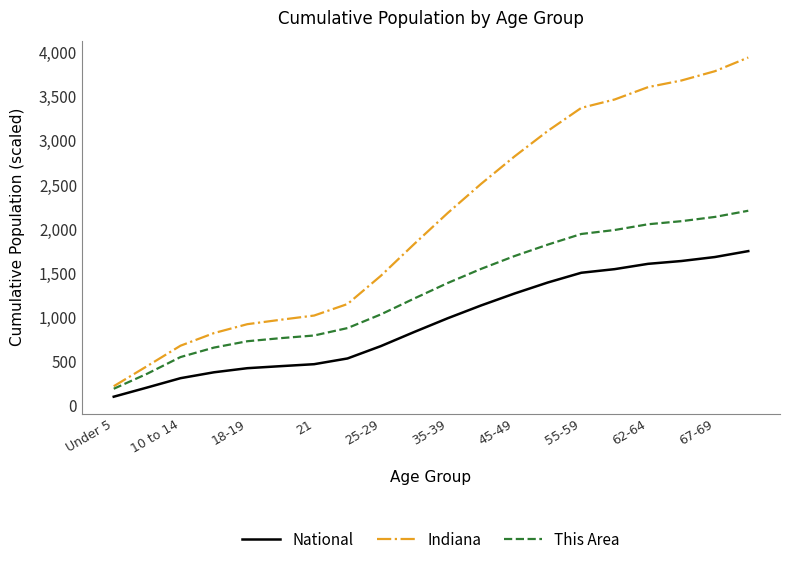

What are all the series names shown in the legend?

National, Indiana, This Area